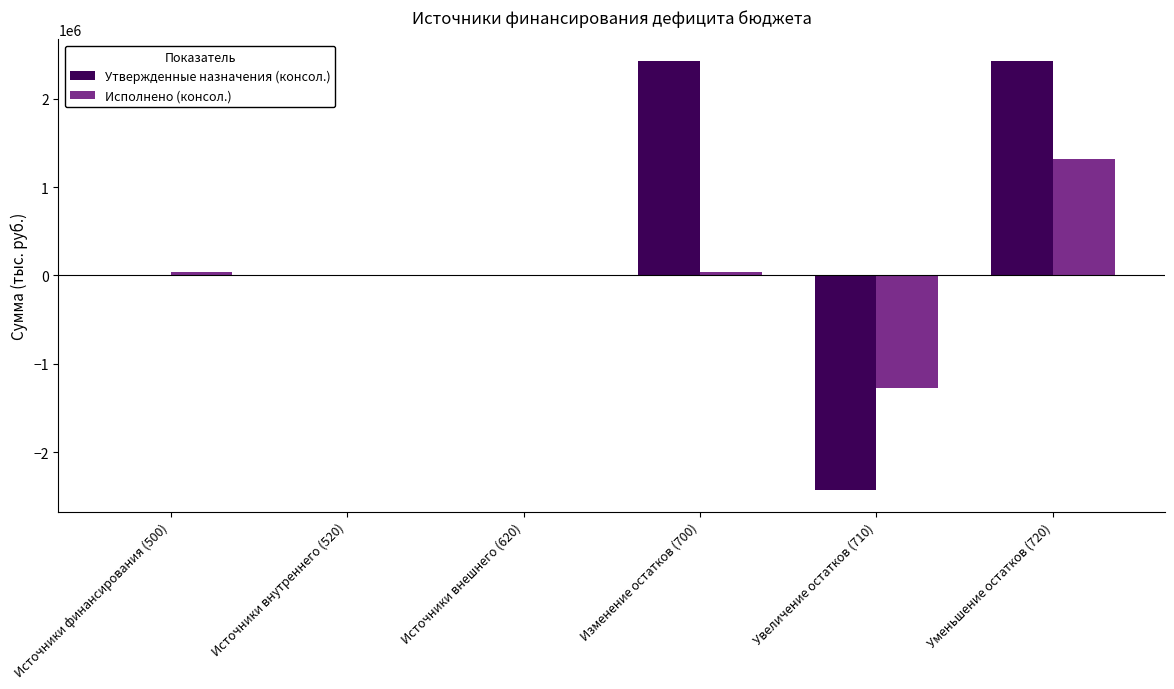

The value of Утвержденные назначения (консол.) at Уменьшение остатков (720) is 1470533.8. True or false?

False